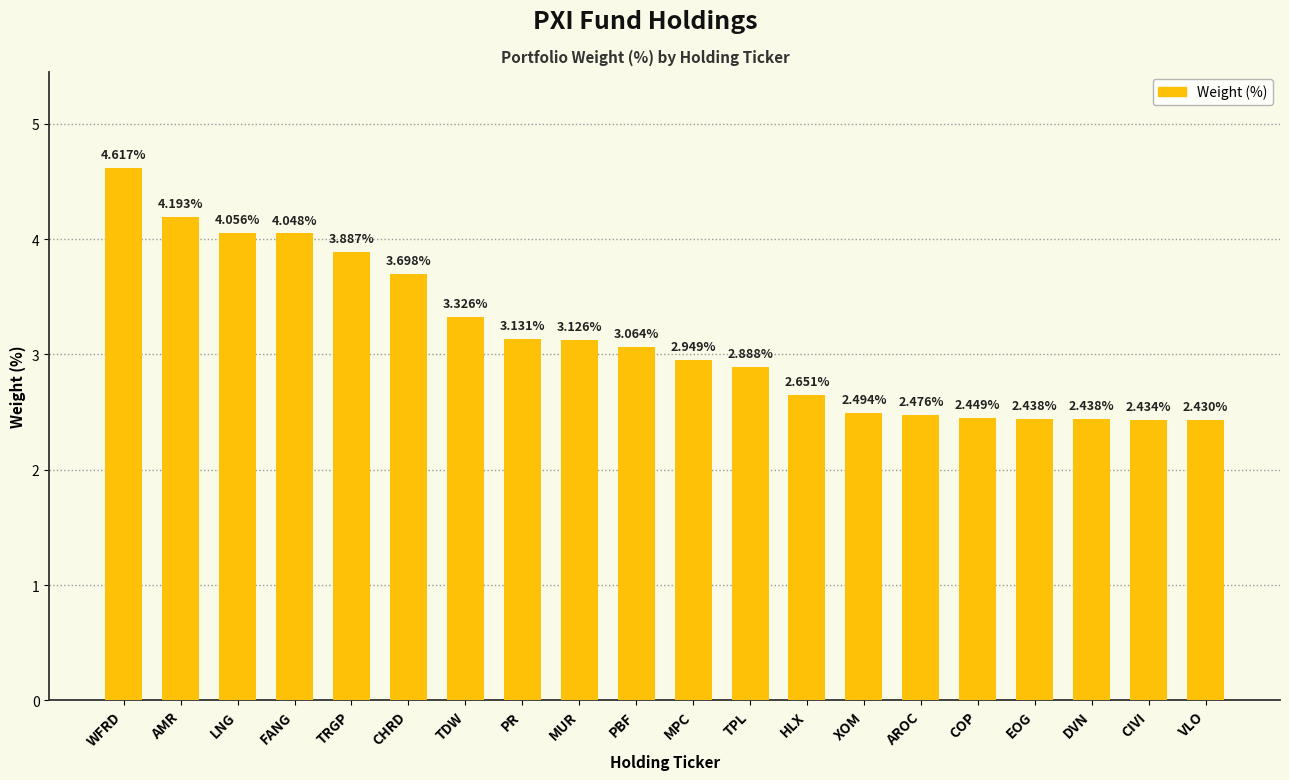

Which category has the highest value across all series?

WFRD